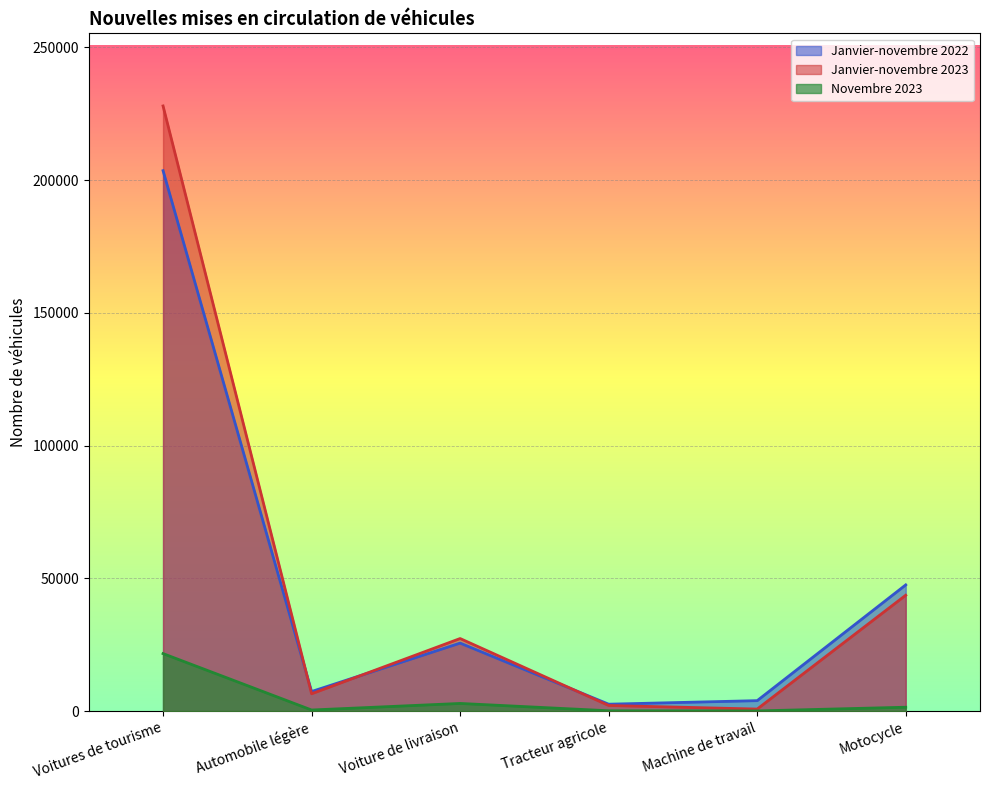

Does the chart display data point markers on the line(s)?

No